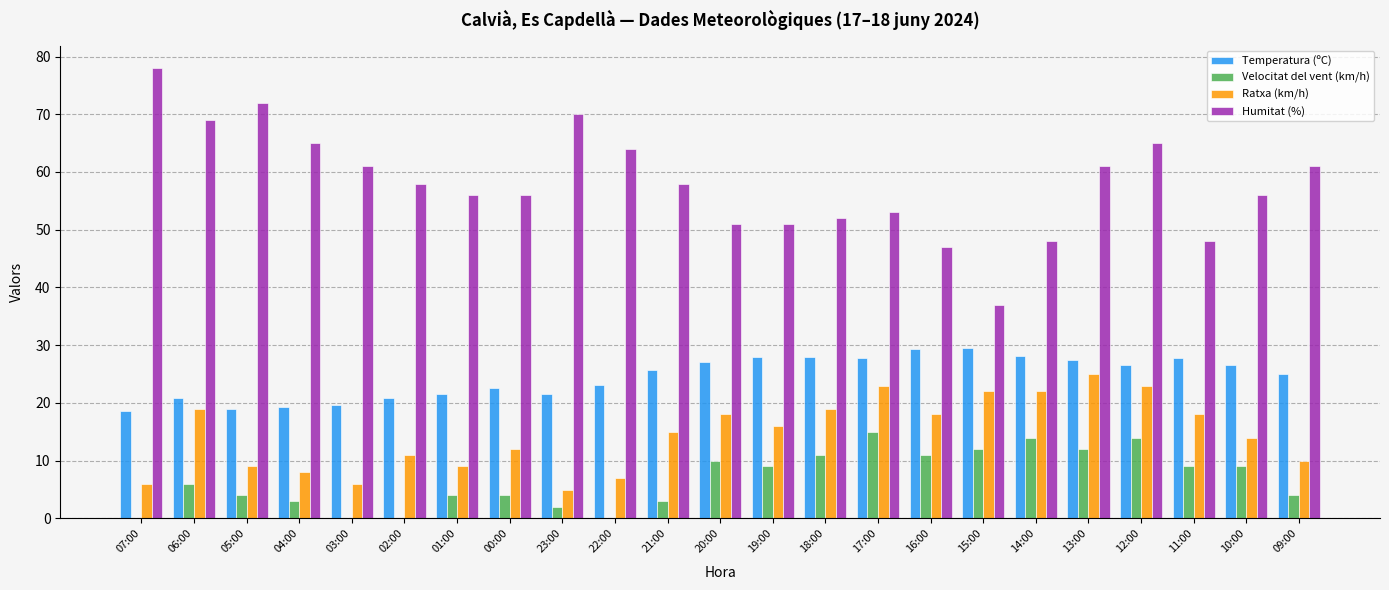

What is the sum of the Ratxa (km/h) values at 00:00 and 23:00?

17.0